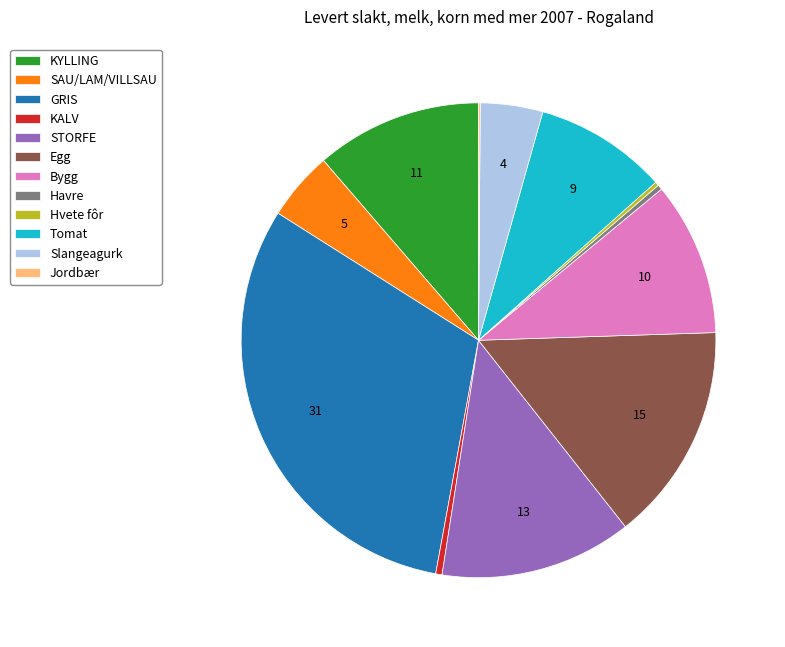

Is there a majority slice in this chart?

No